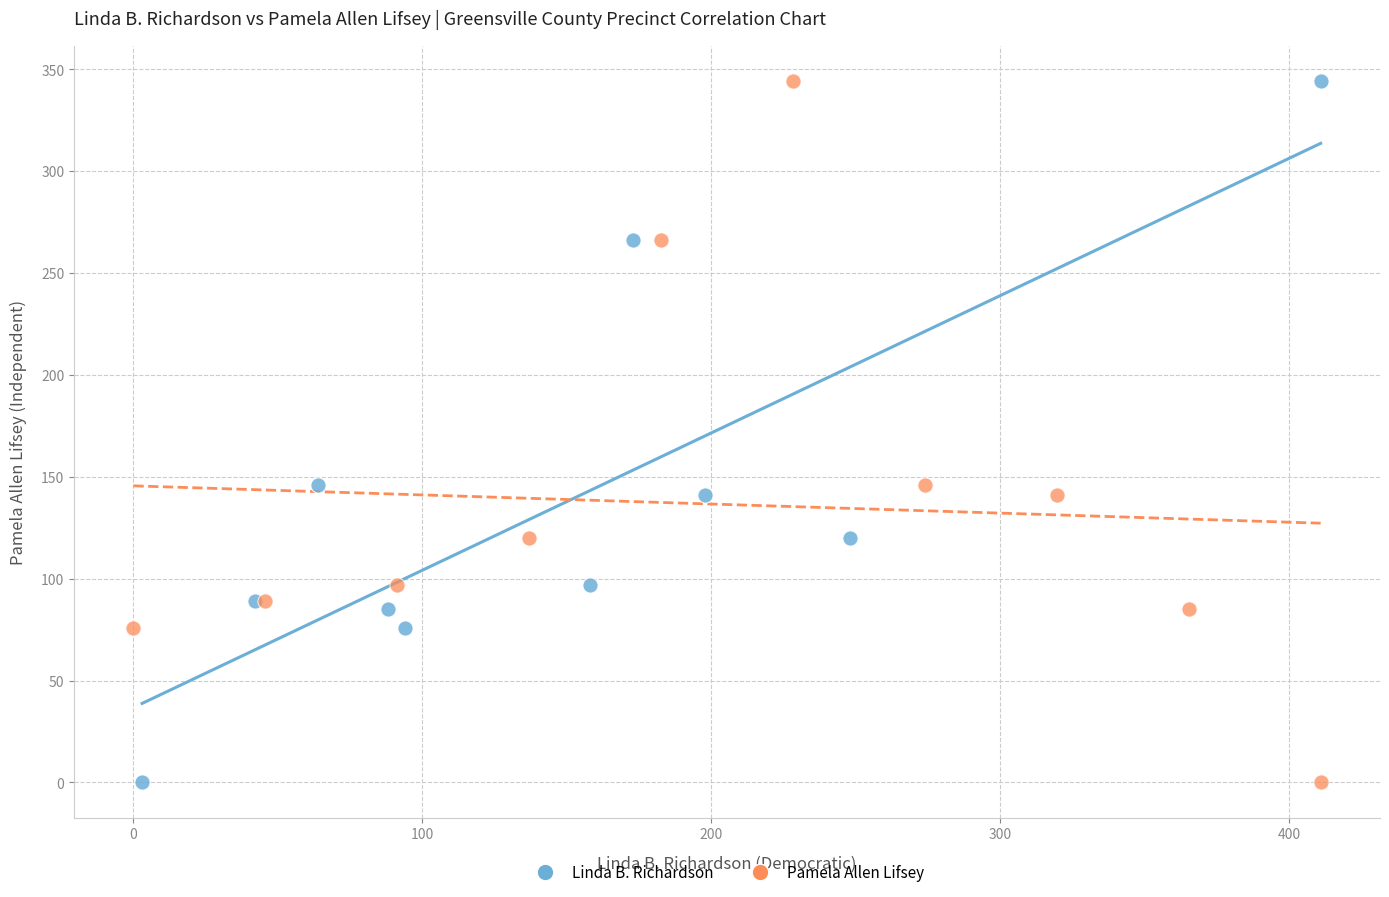

What are all the series names shown in the legend?

Linda B. Richardson, Pamela Allen Lifsey